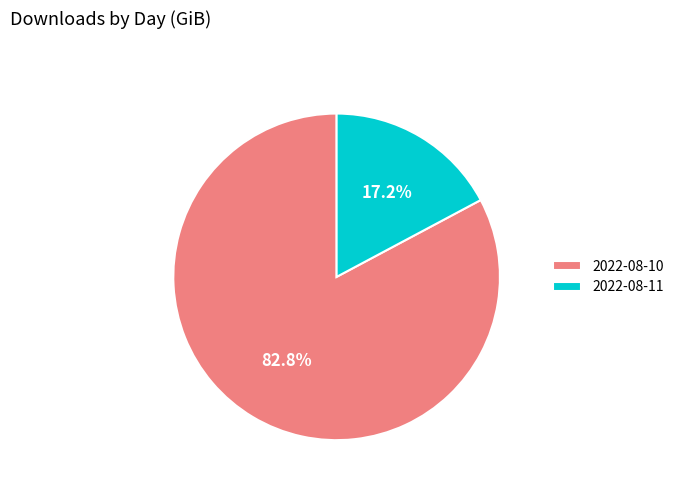

Does 2022-08-11 represent more than half of the total?

No